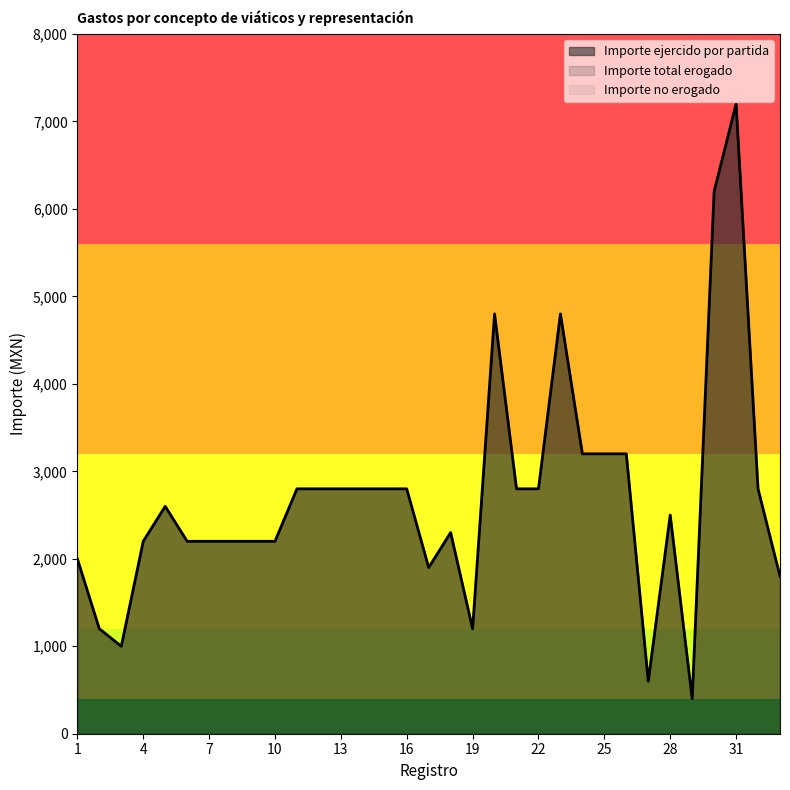

True or false: Importe no erogado and Importe total erogado intersect in this chart.

False